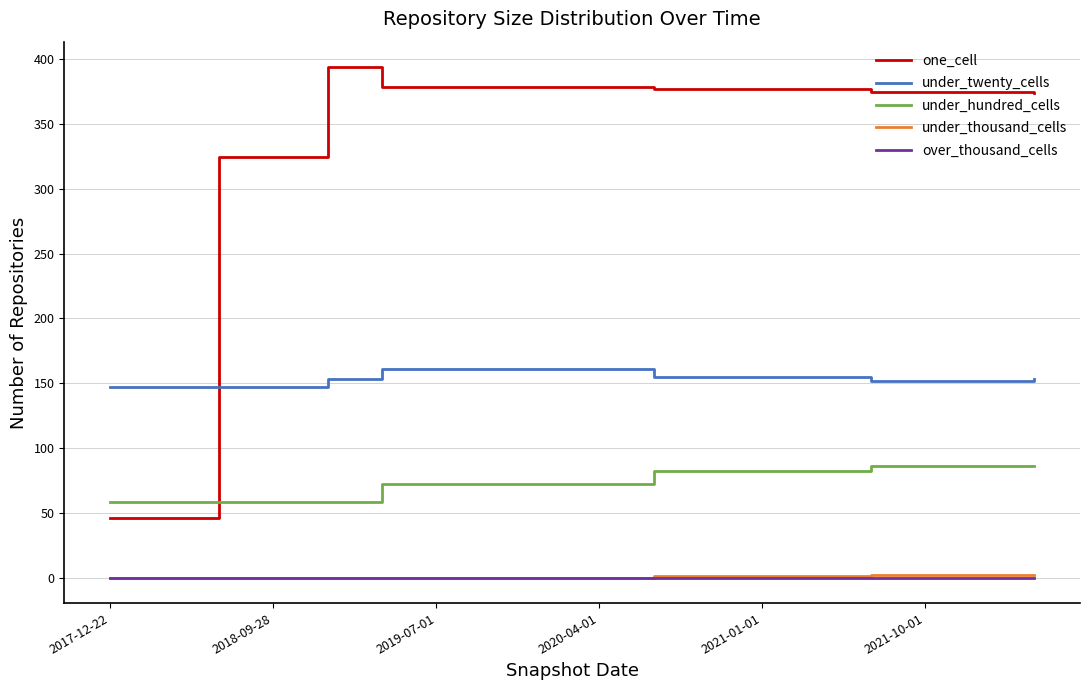

Which series has the widest spread of values?

one_cell